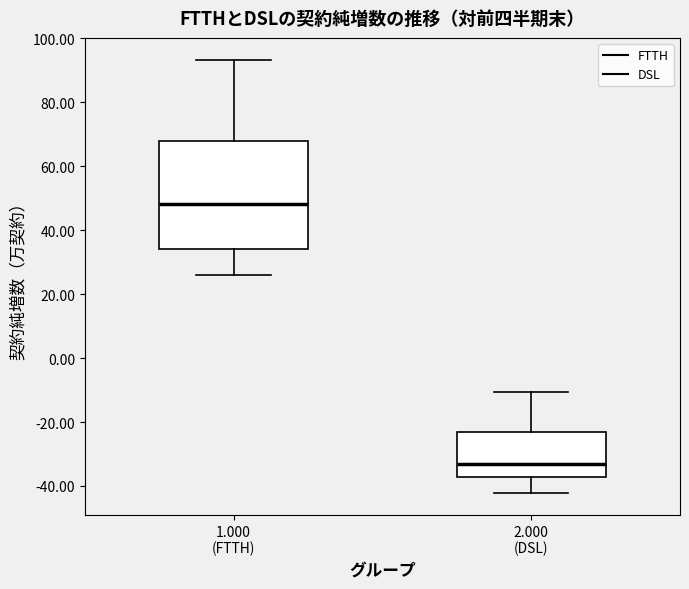

Which box is the tallest, from its lower edge to its upper edge?

1.000 (FTTH)